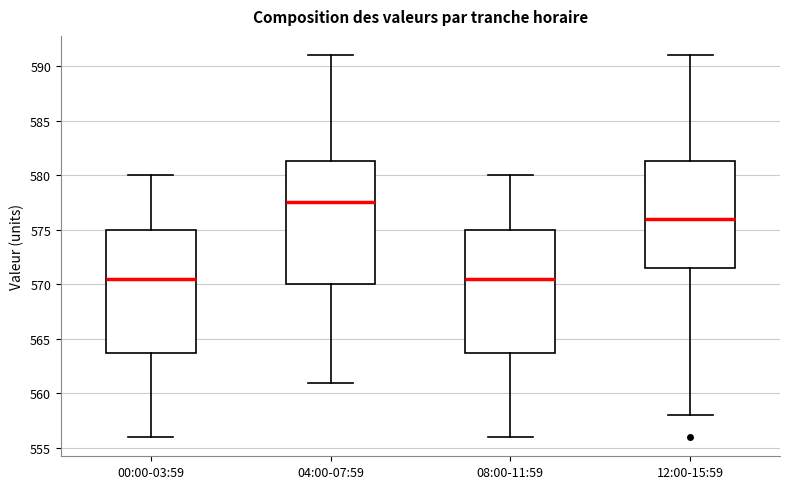

Which box has the highest median line?

04:00-07:59